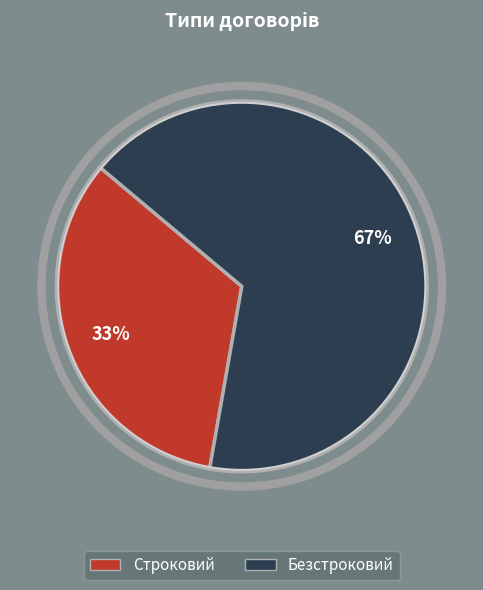

Is it true that Безстроковий is 67% of the pie?

True